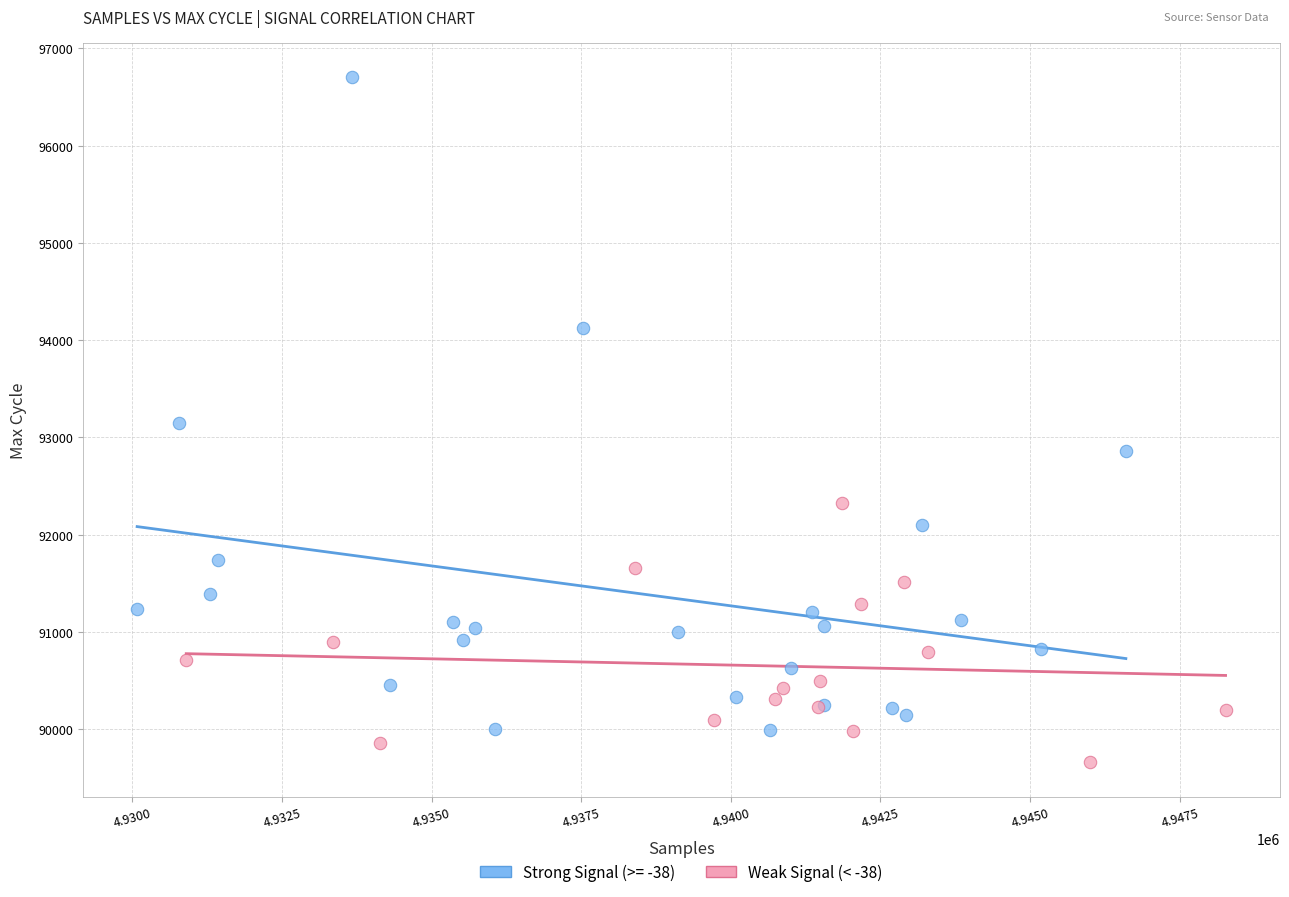

Which series reaches the minimum Y coordinate?

Weak Signal (< -38)